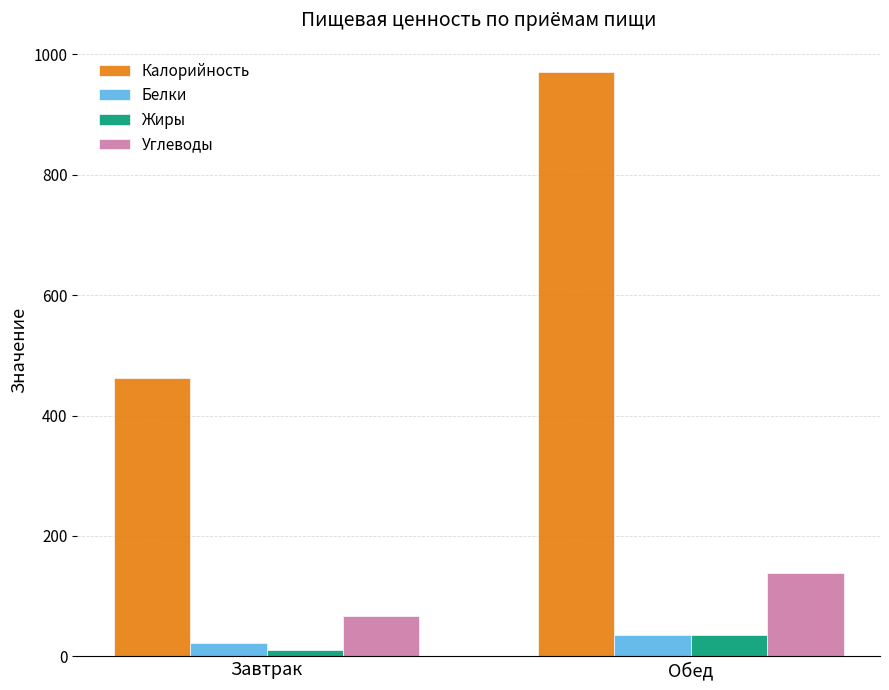

Reading right to left, what are all the values shown in this chart?

Калорийность: Обед=971	Завтрак=463
Белки: Обед=35	Завтрак=22
Жиры: Обед=35	Завтрак=11
Углеводы: Обед=139	Завтрак=67